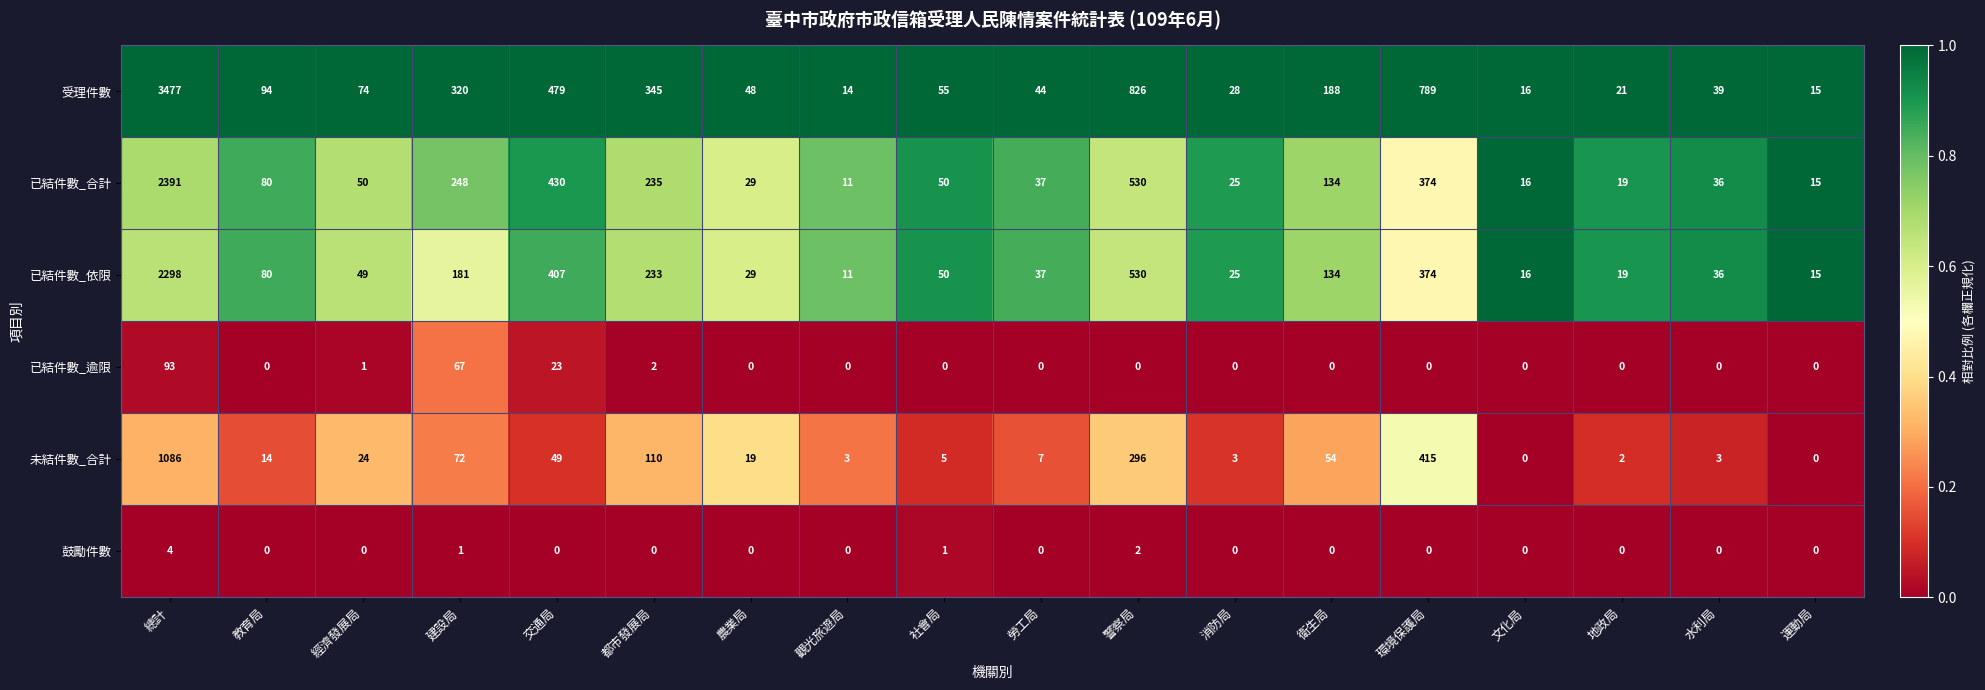

What is the spread (max minus min) of values at 衛生局?

188